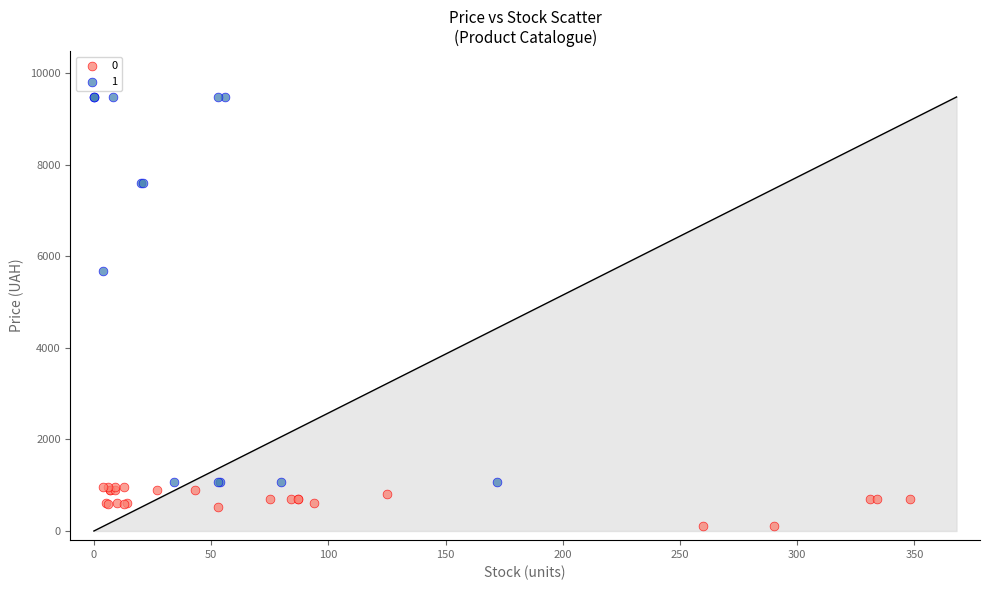

What are all the series names shown in the legend?

0, 1